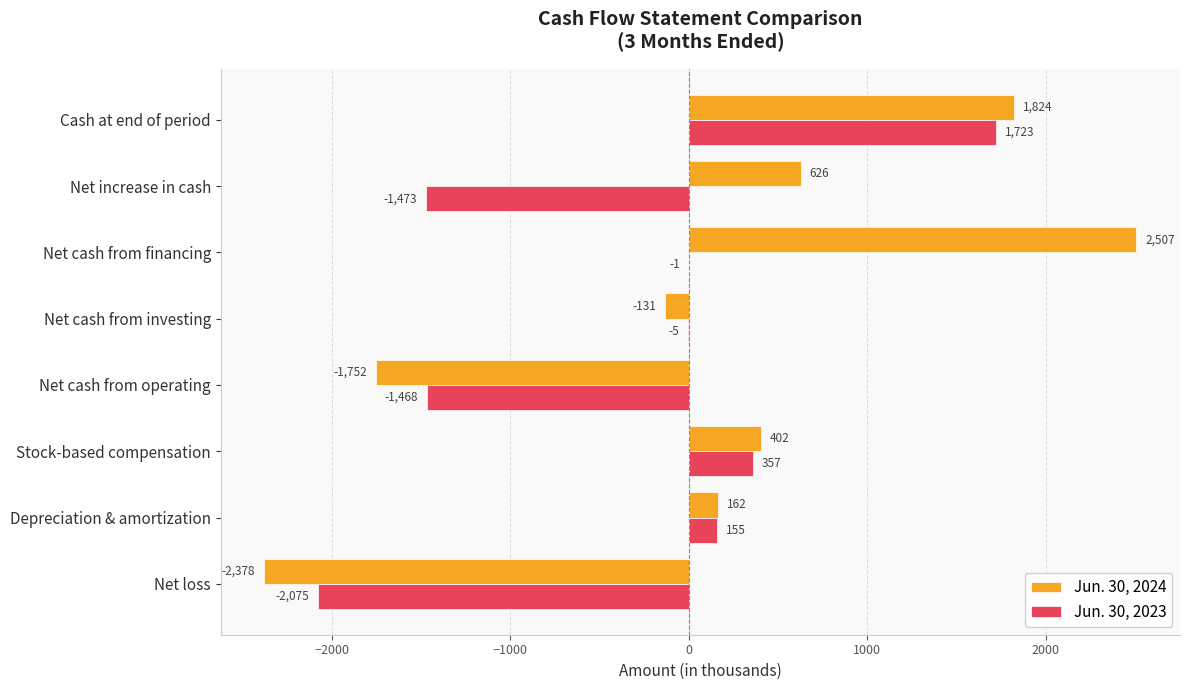

What is the sum of all Jun. 30, 2023 values?

-2787